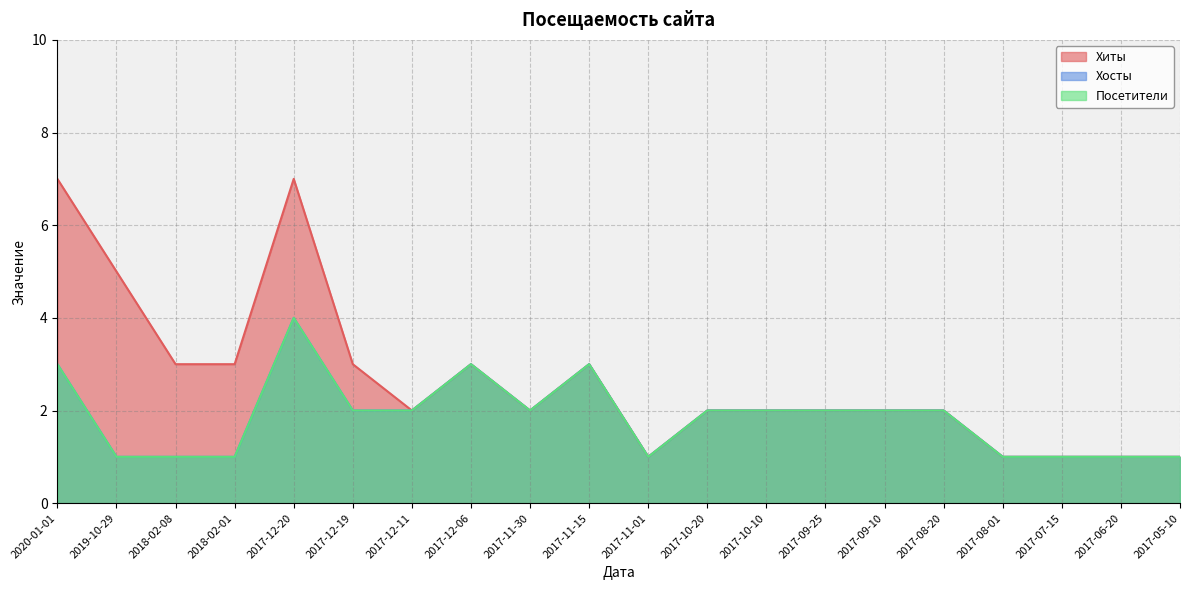

The value of Хосты at 2017-06-20 is 1. True or false?

True